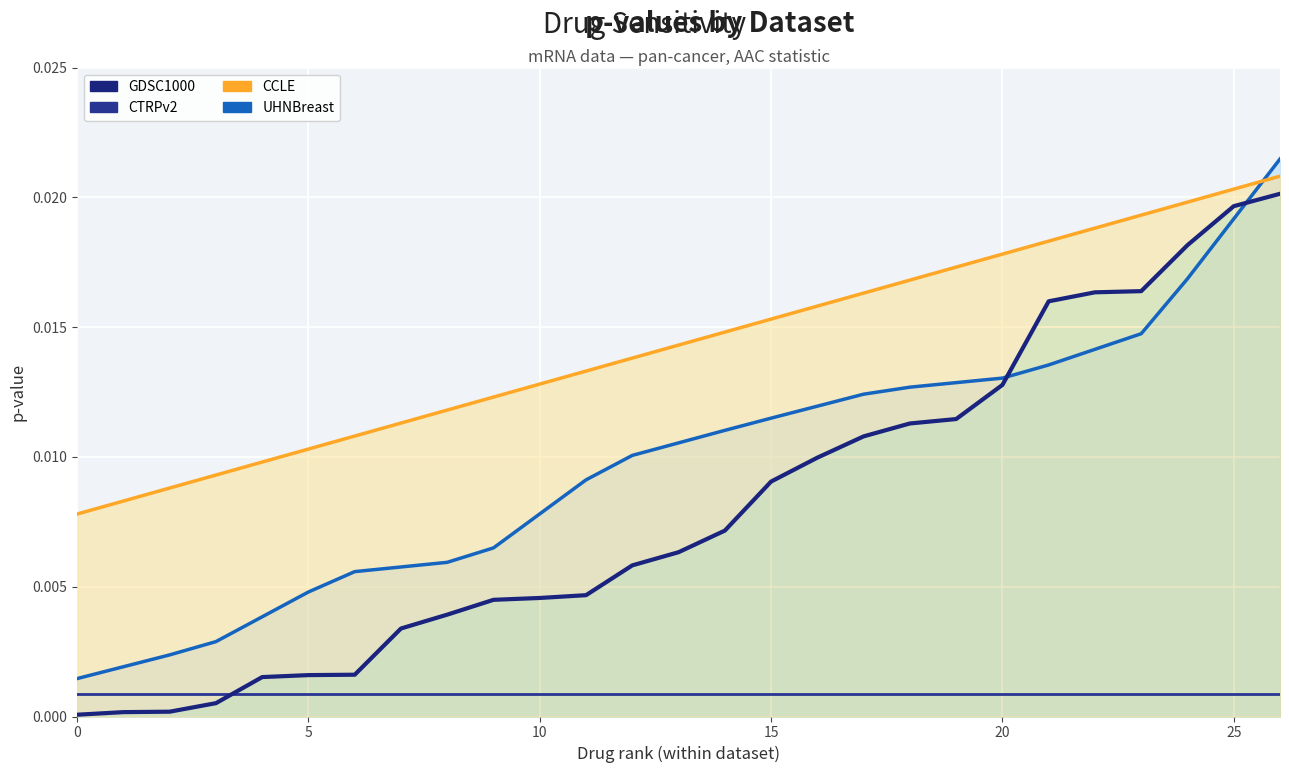

Does the chart display data point markers on the line(s)?

No